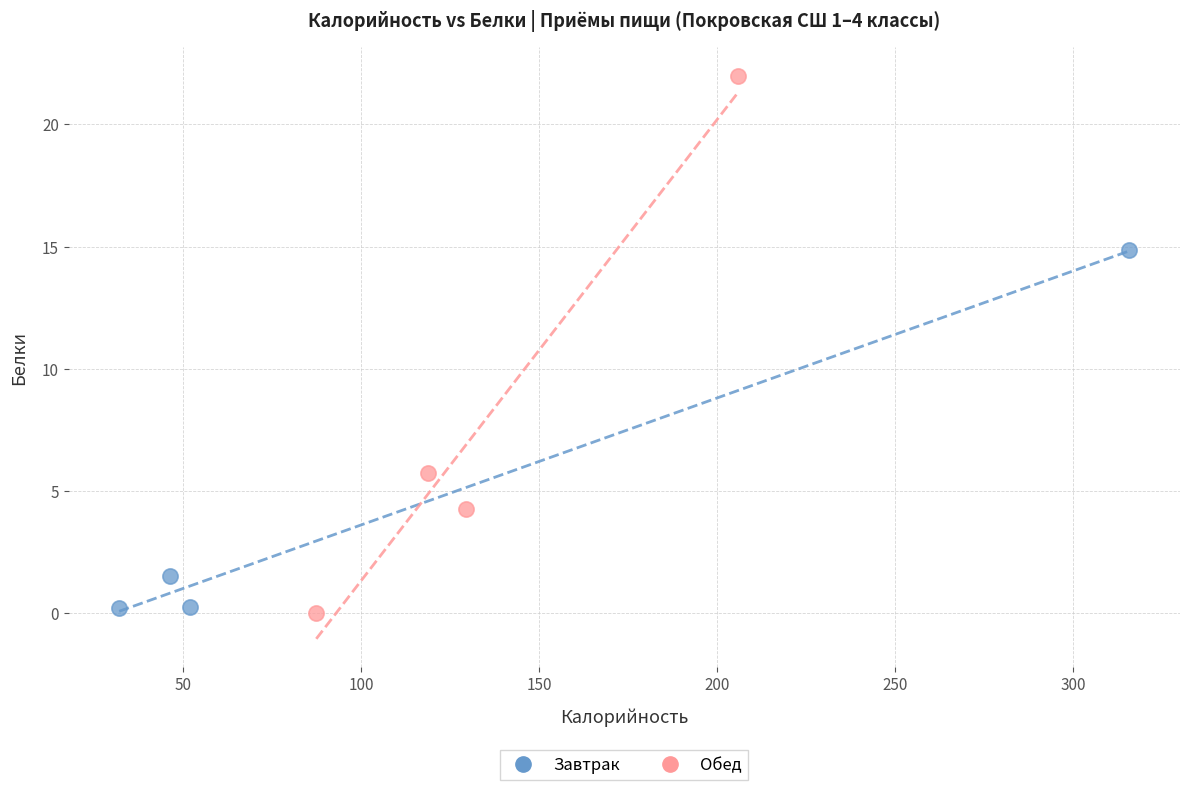

What are all the series names shown in the legend?

Завтрак, Обед